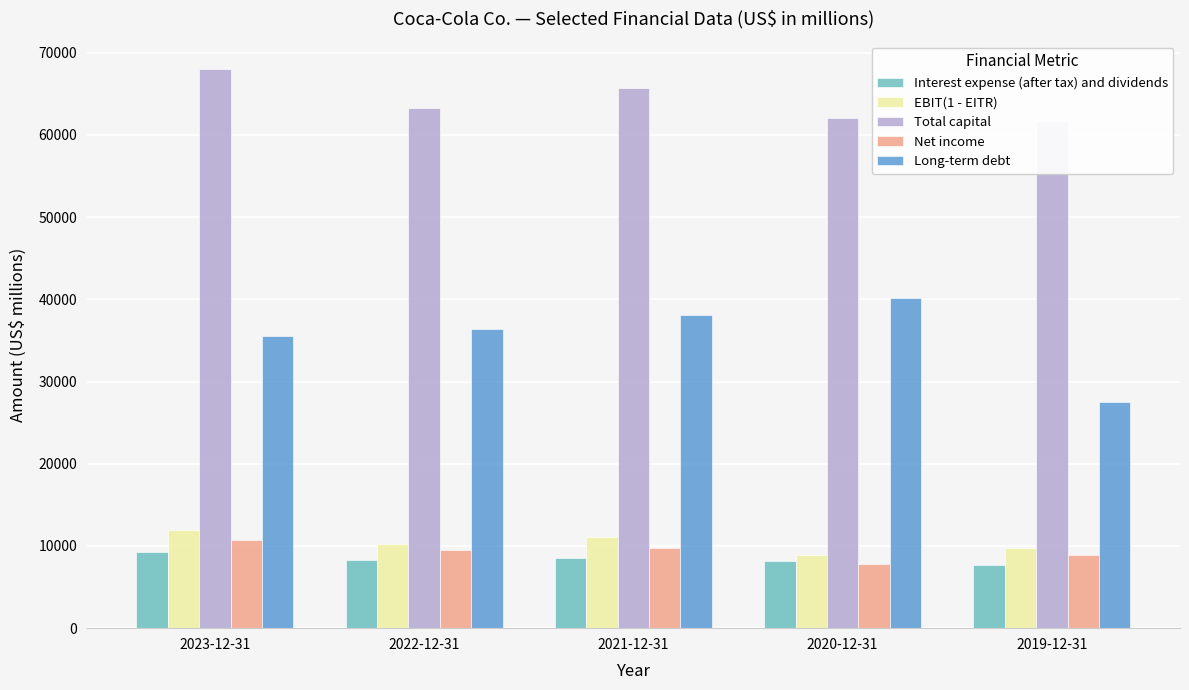

Rank the series by their maximum value, from lowest to highest.

Interest expense (after tax) and dividends, Net income, EBIT(1 - EITR), Long-term debt, Total capital